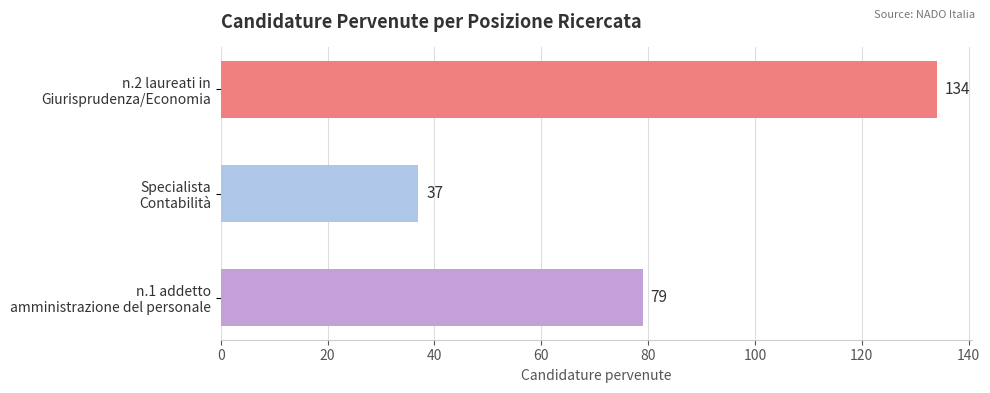

How many values are below 79?

1